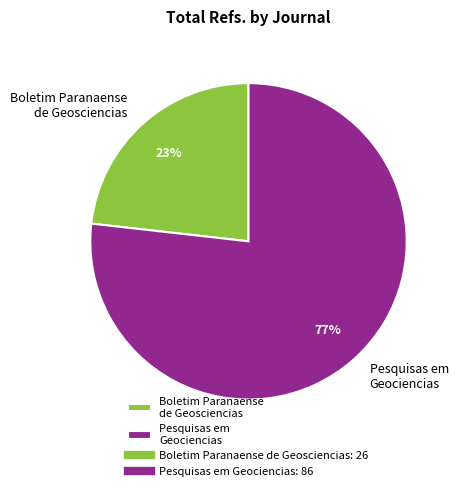

How many segments does this pie chart have?

2